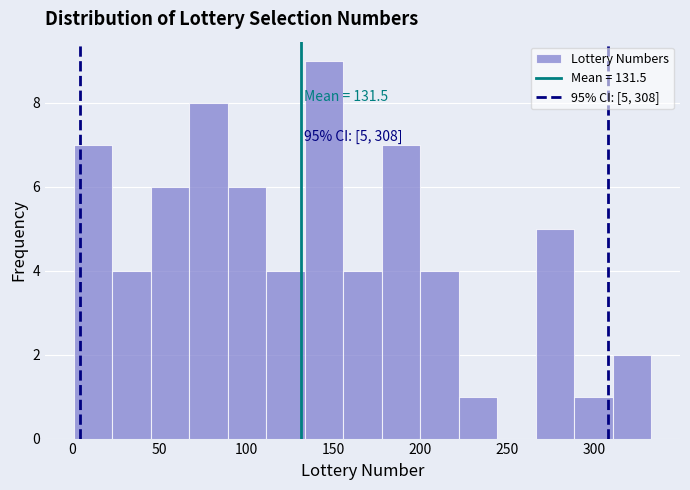

Which range on the x-axis has the tallest bar?

135 to 155